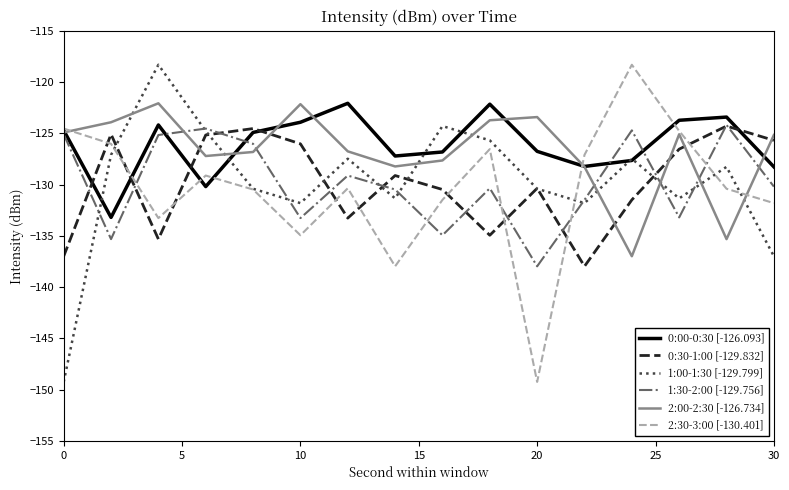

What is the difference between the maximum and minimum values in the 1:00-1:30 [-129.799] series?

30.9